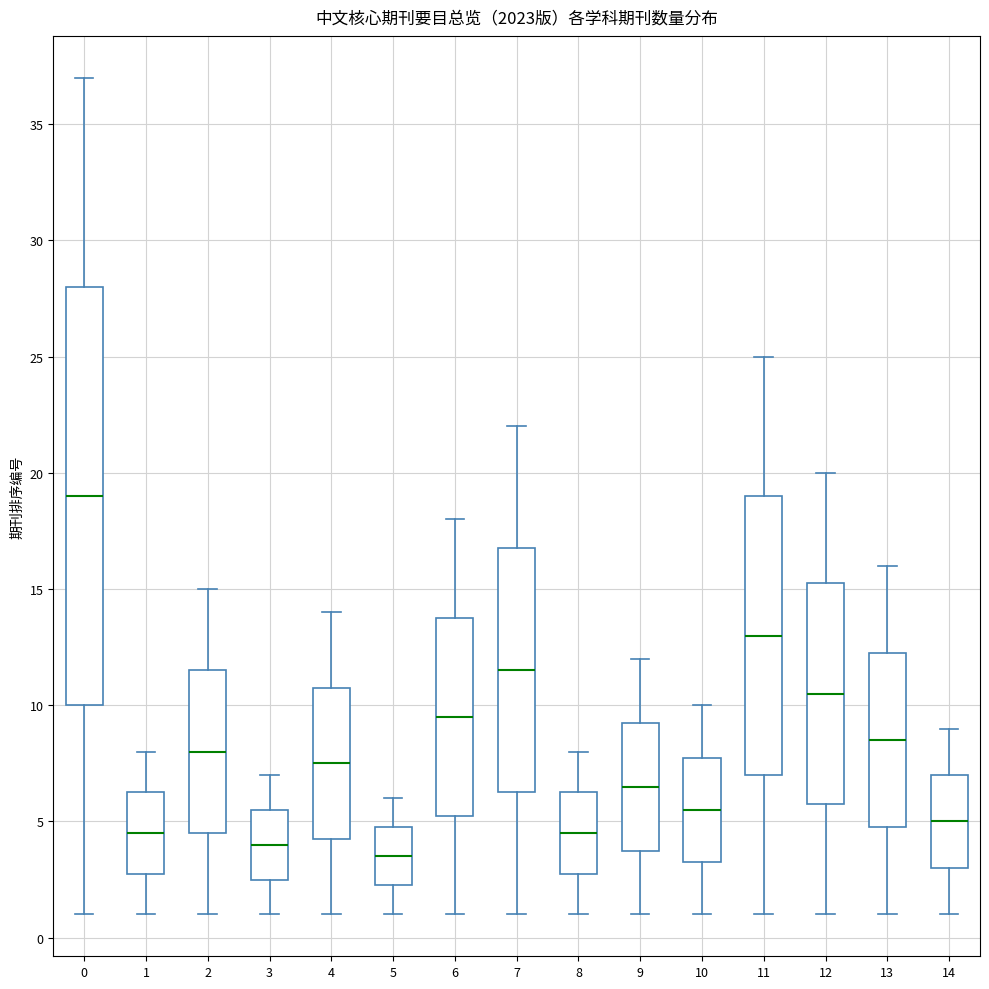

Reading left to right, transcribe this box plot: for each box, give where its median line is, the range the box spans, and where its two whiskers end, as read against the y-axis. The values are not printed on the chart, so give them approximately, as read against the axis.

0: median 19.0, box 10.0 to 28.0, whiskers 1.0 to 37.0
1: median 4.5, box 3.0 to 6.5, whiskers 1.0 to 8.0
2: median 8.0, box 4.5 to 11.5, whiskers 1.0 to 15.0
3: median 4.0, box 2.5 to 5.5, whiskers 1.0 to 7.0
4: median 7.5, box 4.5 to 11.0, whiskers 1.0 to 14.0
5: median 3.5, box 2.5 to 5.0, whiskers 1.0 to 6.0
6: median 9.5, box 5.5 to 14.0, whiskers 1.0 to 18.0
7: median 11.5, box 6.5 to 17.0, whiskers 1.0 to 22.0
8: median 4.5, box 3.0 to 6.5, whiskers 1.0 to 8.0
9: median 6.5, box 4.0 to 9.5, whiskers 1.0 to 12.0
10: median 5.5, box 3.5 to 8.0, whiskers 1.0 to 10.0
11: median 13.0, box 7.0 to 19.0, whiskers 1.0 to 25.0
12: median 10.5, box 6.0 to 15.5, whiskers 1.0 to 20.0
13: median 8.5, box 5.0 to 12.5, whiskers 1.0 to 16.0
14: median 5.0, box 3.0 to 7.0, whiskers 1.0 to 9.0